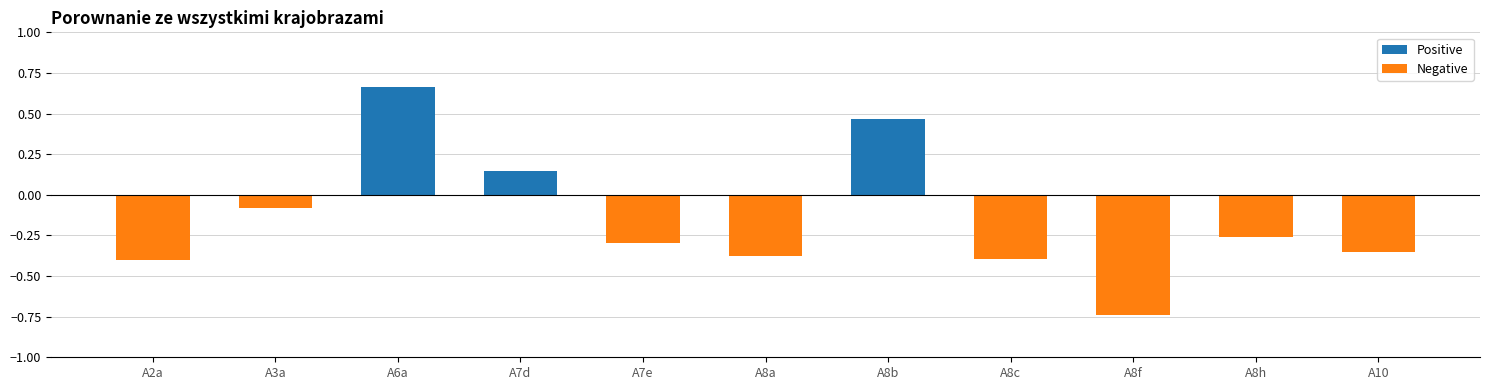

What position from the left is A8b?

7